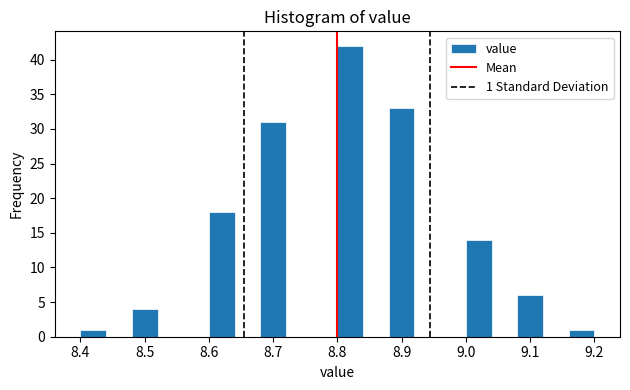

Over which range of the x-axis is the bar tallest?

8.80 to 8.84